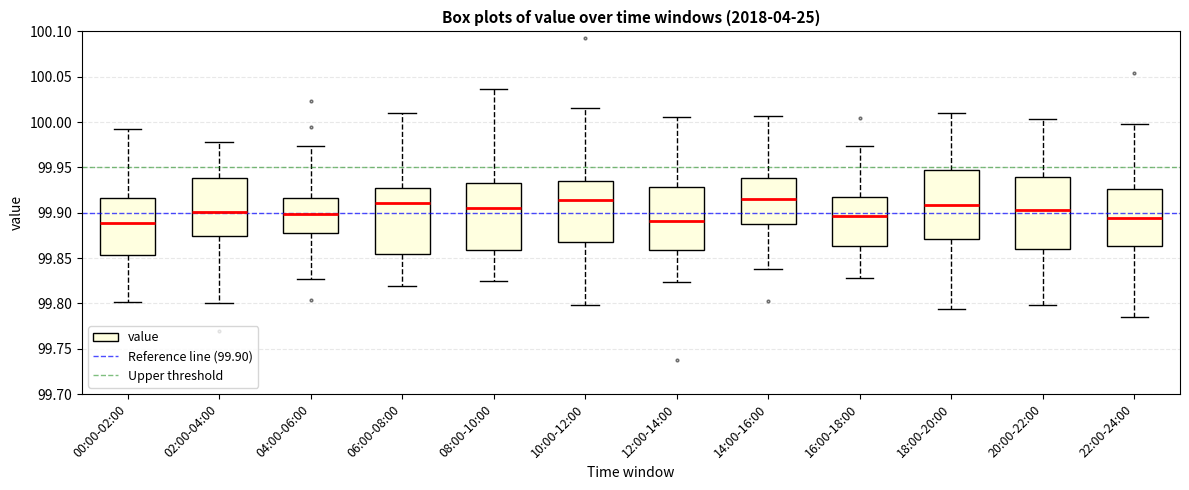

Reading left to right, read every box against the y-axis: the position of its median line, the range the box covers, and the ends of its whiskers. The values are not printed on the chart, so give them approximately, as read against the axis.

00:00-02:00: median 99.890, box 99.855 to 99.915, whiskers 99.800 to 99.995
02:00-04:00: median 99.900, box 99.875 to 99.940, whiskers 99.800 to 99.980
04:00-06:00: median 99.900, box 99.880 to 99.915, whiskers 99.825 to 99.975
06:00-08:00: median 99.910, box 99.855 to 99.925, whiskers 99.820 to 100.010
08:00-10:00: median 99.905, box 99.860 to 99.930, whiskers 99.825 to 100.035
10:00-12:00: median 99.915, box 99.865 to 99.935, whiskers 99.800 to 100.015
12:00-14:00: median 99.890, box 99.860 to 99.930, whiskers 99.825 to 100.005
14:00-16:00: median 99.915, box 99.890 to 99.940, whiskers 99.840 to 100.005
16:00-18:00: median 99.895, box 99.865 to 99.915, whiskers 99.830 to 99.975
18:00-20:00: median 99.910, box 99.870 to 99.950, whiskers 99.795 to 100.010
20:00-22:00: median 99.905, box 99.860 to 99.940, whiskers 99.800 to 100.005
22:00-24:00: median 99.895, box 99.865 to 99.925, whiskers 99.785 to 100.000